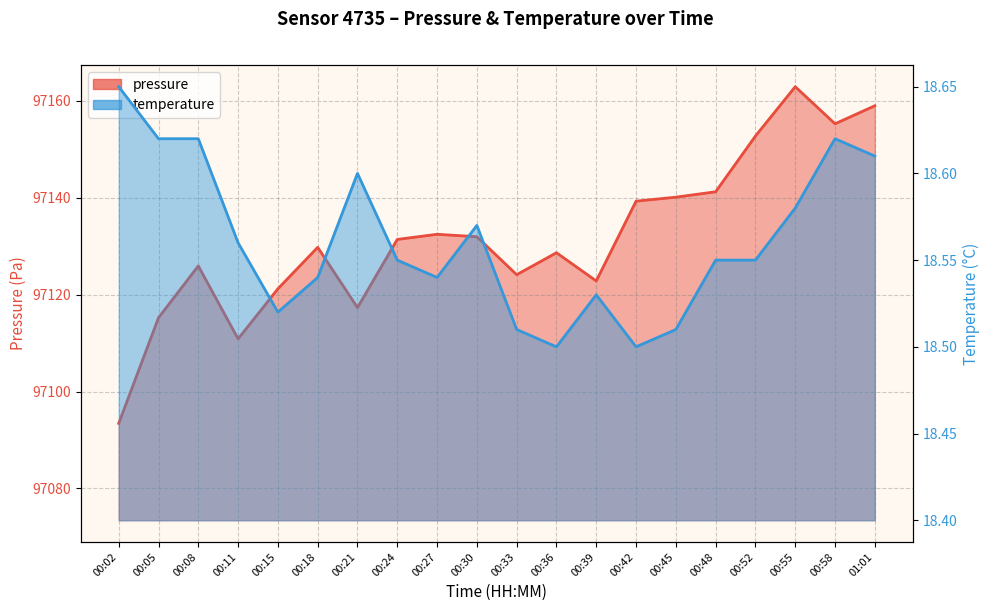

The value of pressure at 00:48 is 97141.2. True or false?

True